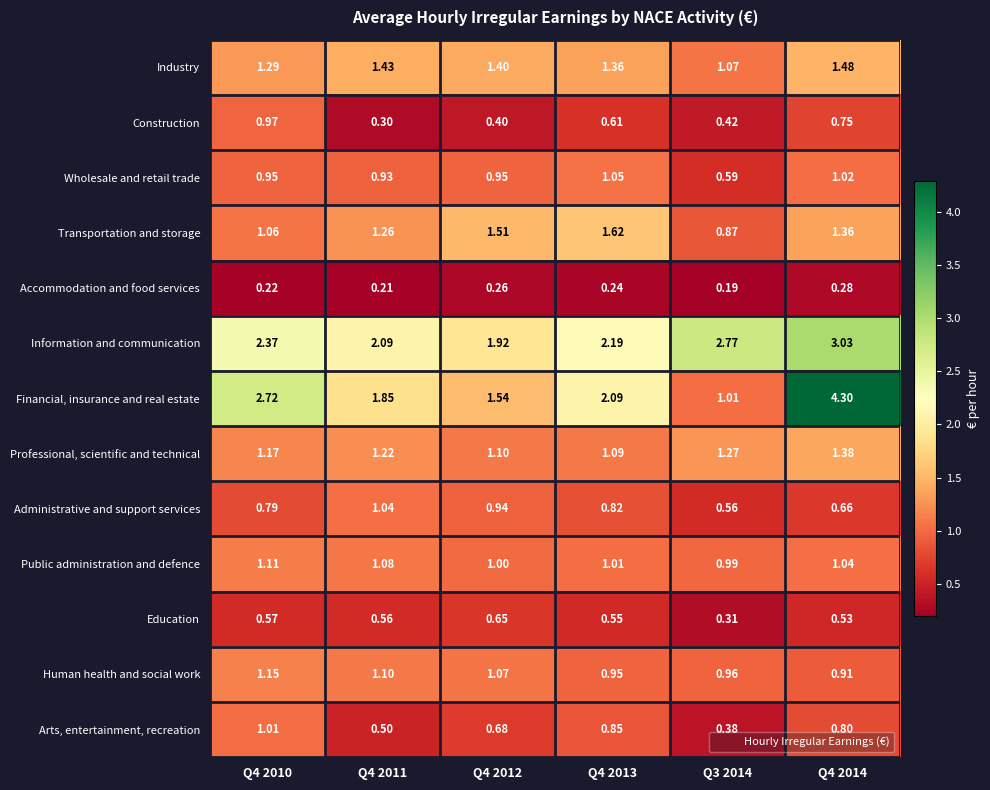

Which series has the largest range (max minus min)?

Financial, insurance and real estate